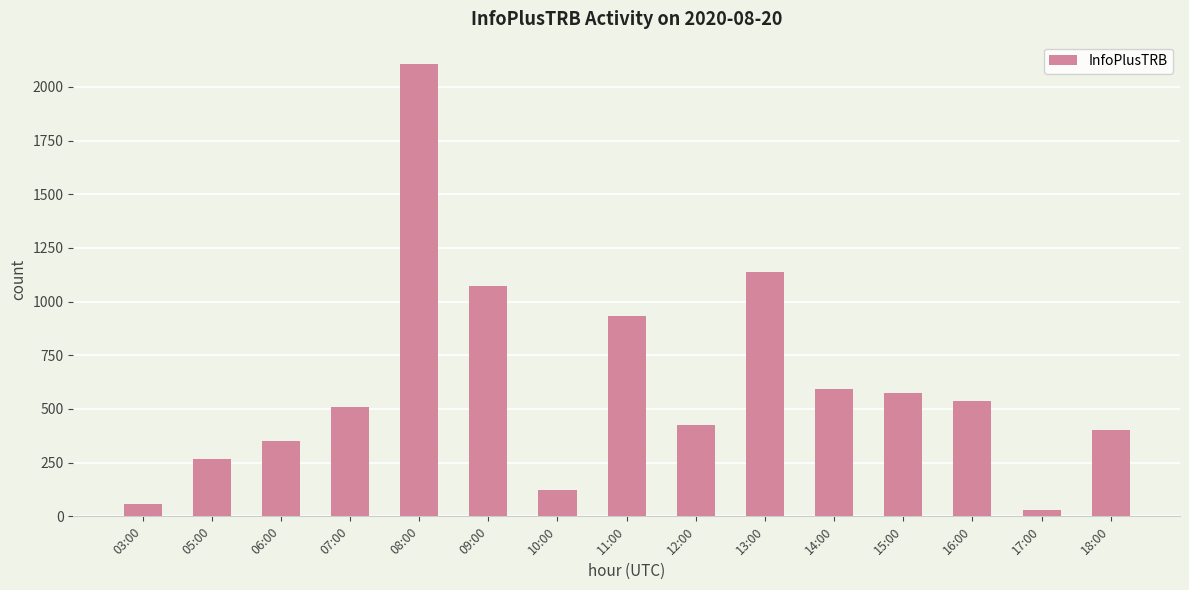

Count the number of categories in the chart.

15